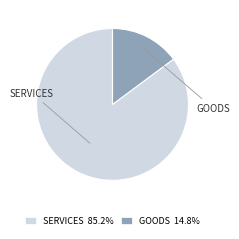

Approximately how many times larger is the value at SERVICES 85.2% compared to GOODS 14.8%?

5.7